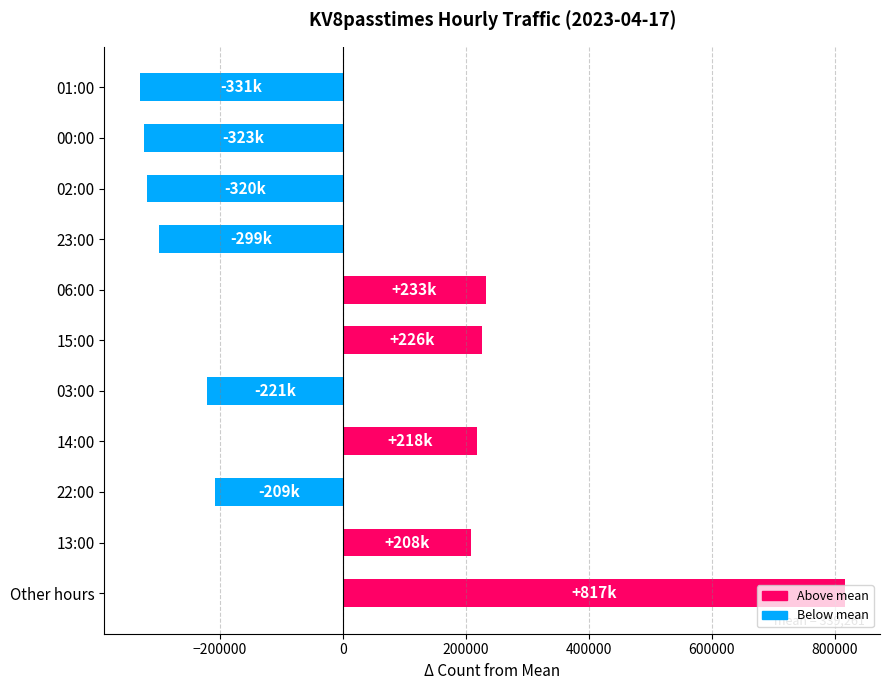

Is it true that the value at 15:00 is 225918.3?

True